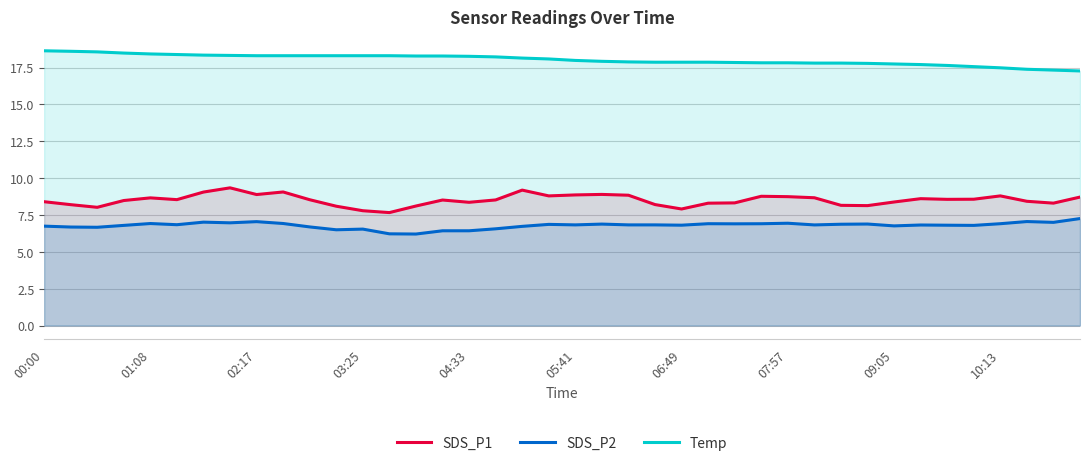

In SDS_P1, how many points are lower than both neighbors (excluding endpoints)?

10